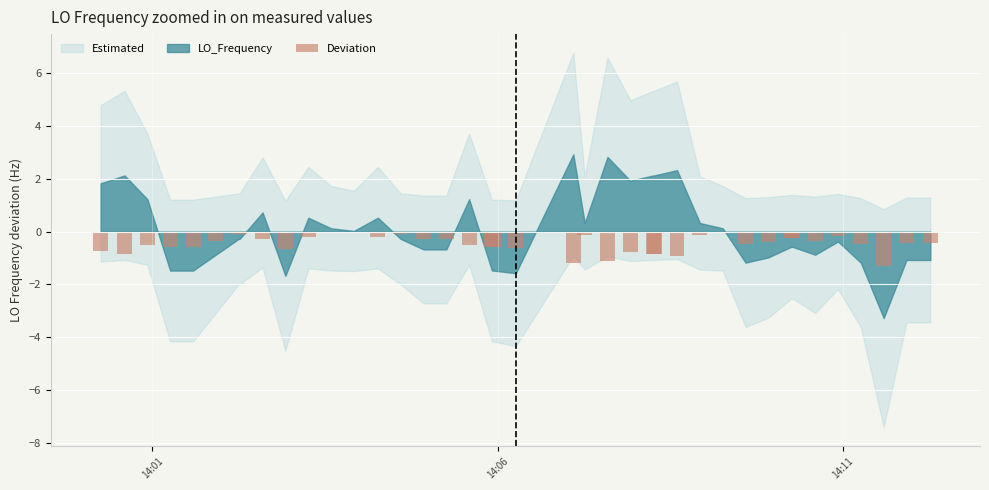

Count the number of data series in this chart.

1